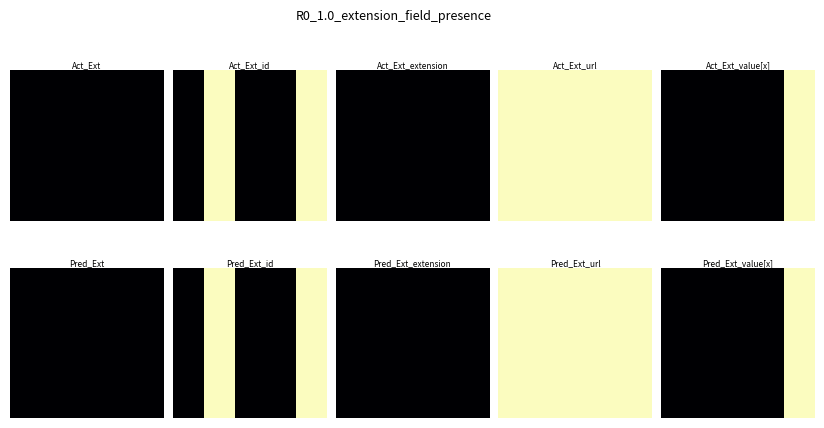

The chart shows a value of 0 at 1. True or false?

True